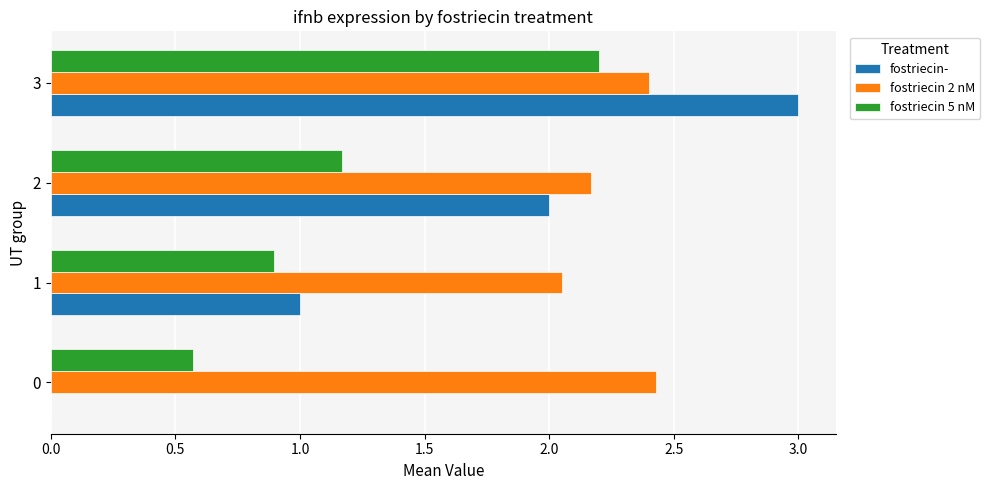

Which series changed the most between 1 and 2?

fostriecin-